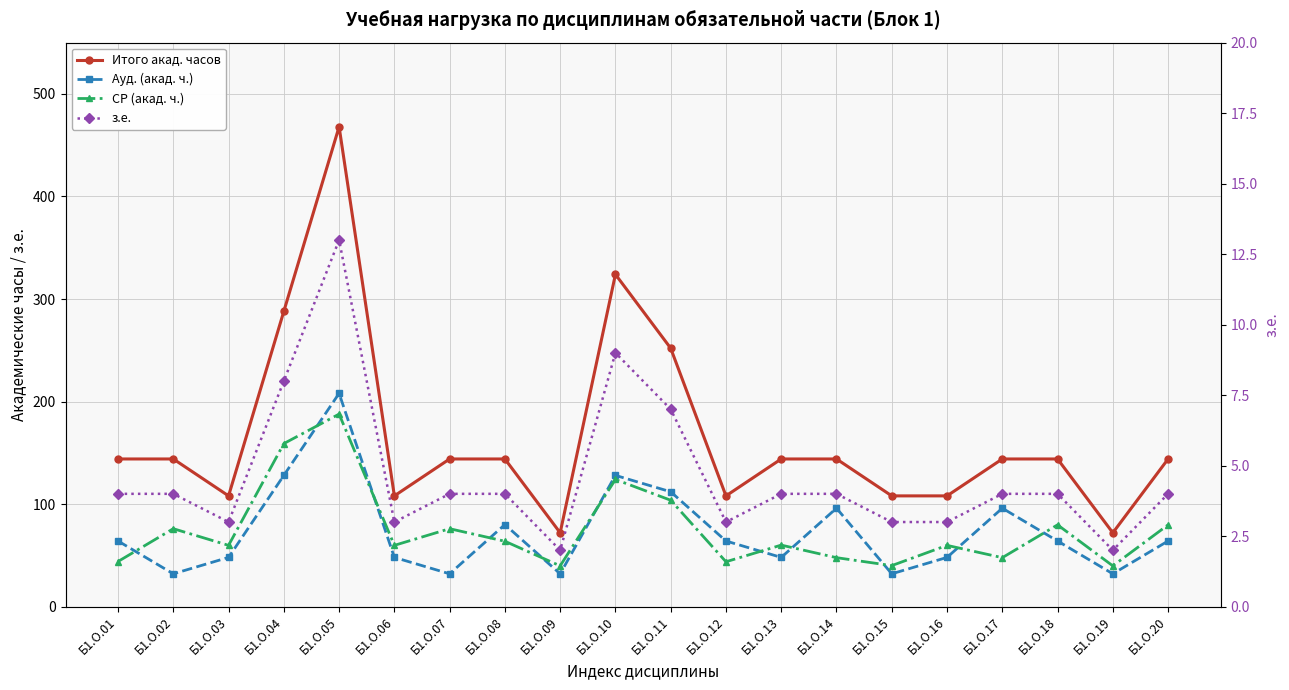

What are all the series names shown in the legend?

Итого акад. часов, Ауд. (акад. ч.), СР (акад. ч.), з.е.